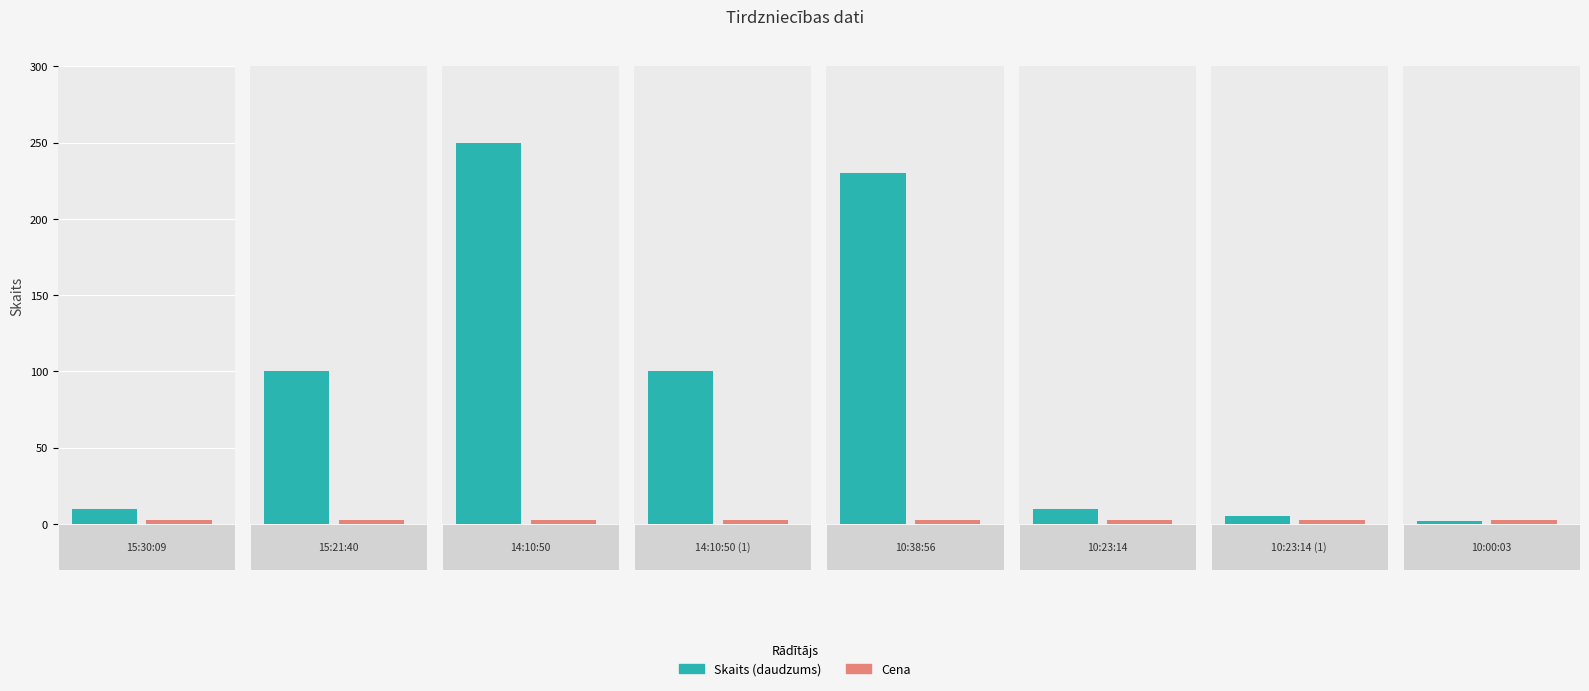

Where is Skaits nearest to the value 126?

15:21:40